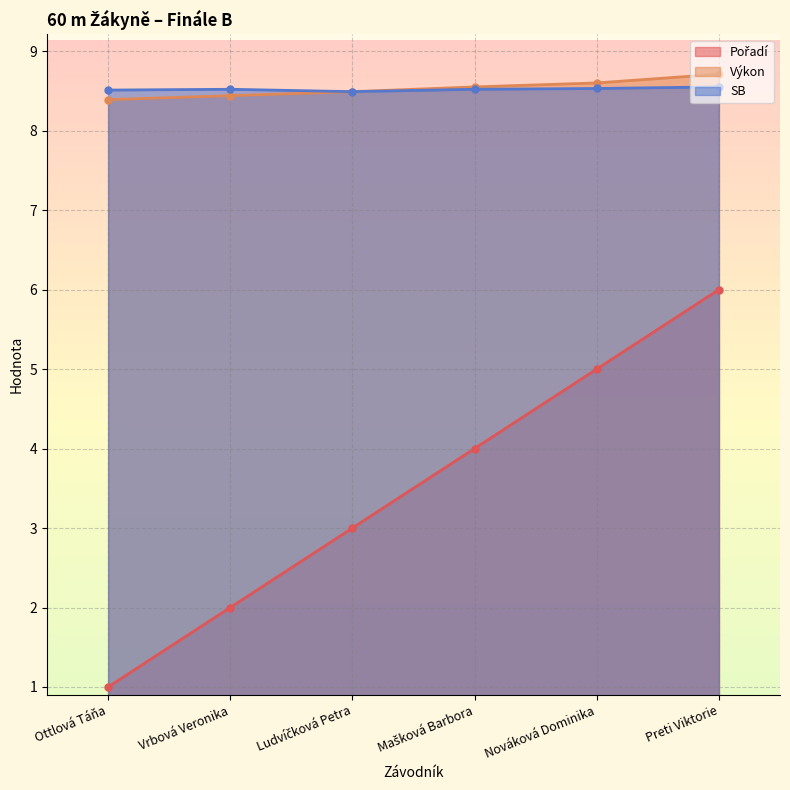

Is the value of Výkon at Mašková Barbora greater than the value of SB at Ottlová Táňa?

Yes